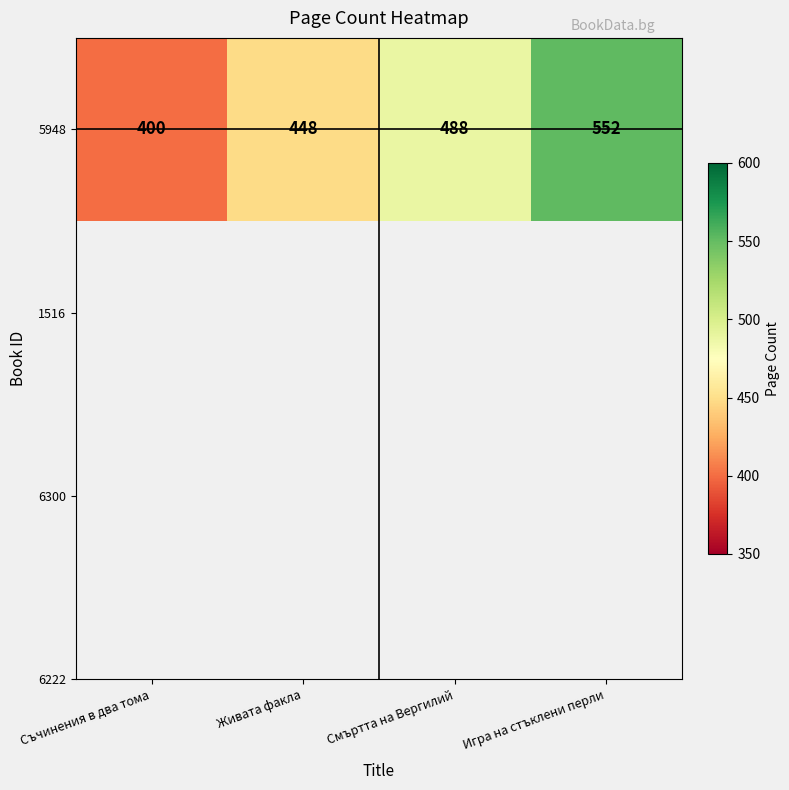

The value at Игра на стъклени перли is 552. True or false?

True